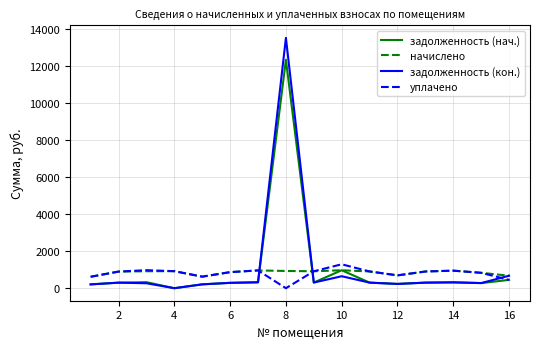

What is the maximum value for уплачено?

1293.1